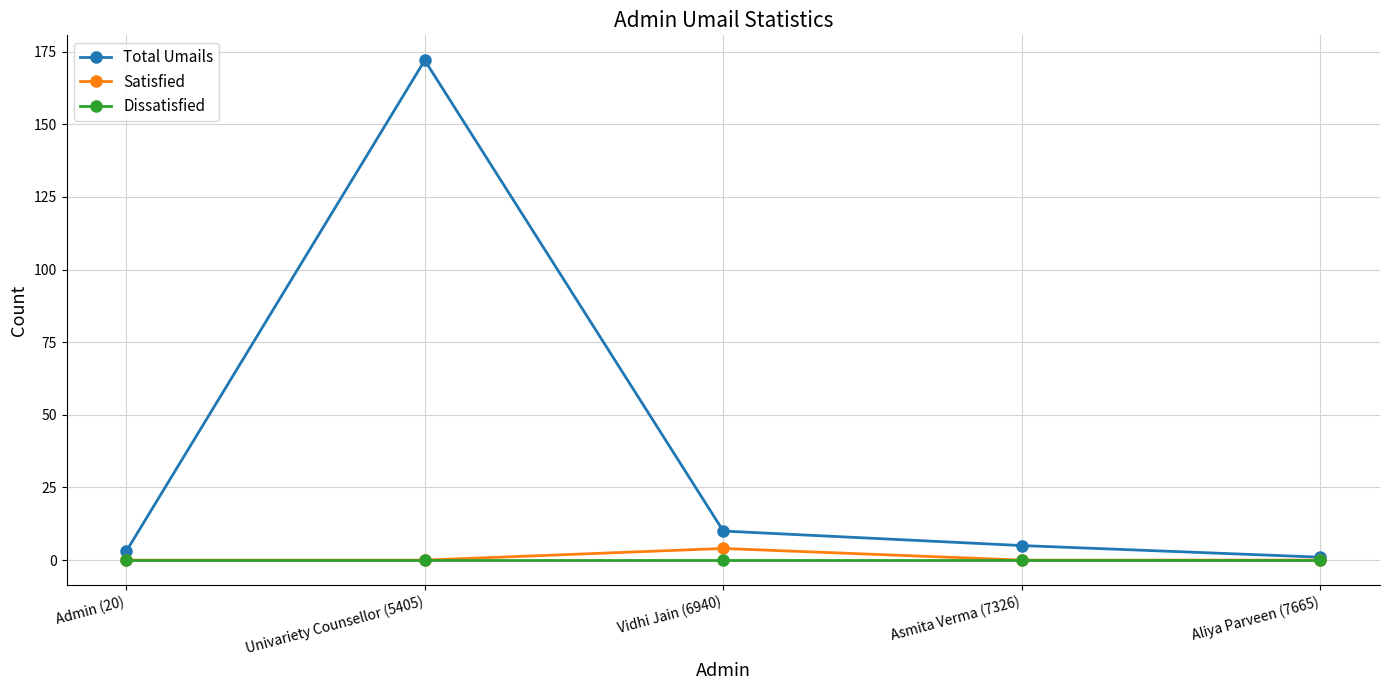

Which series has the largest total across all categories?

Total Umails